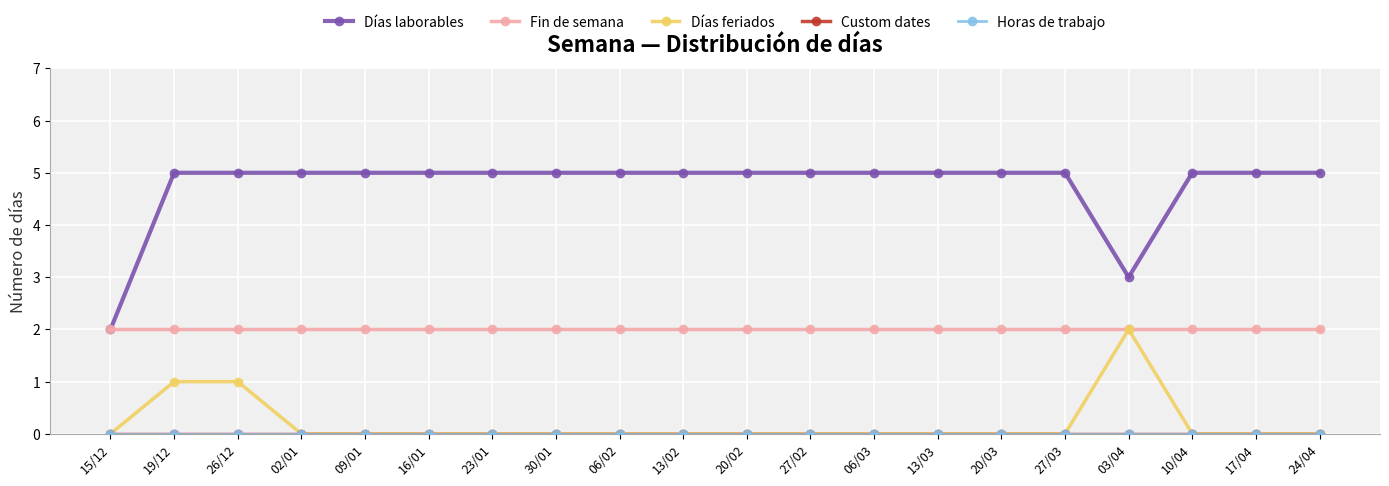

What position from the right is 19/12?

19